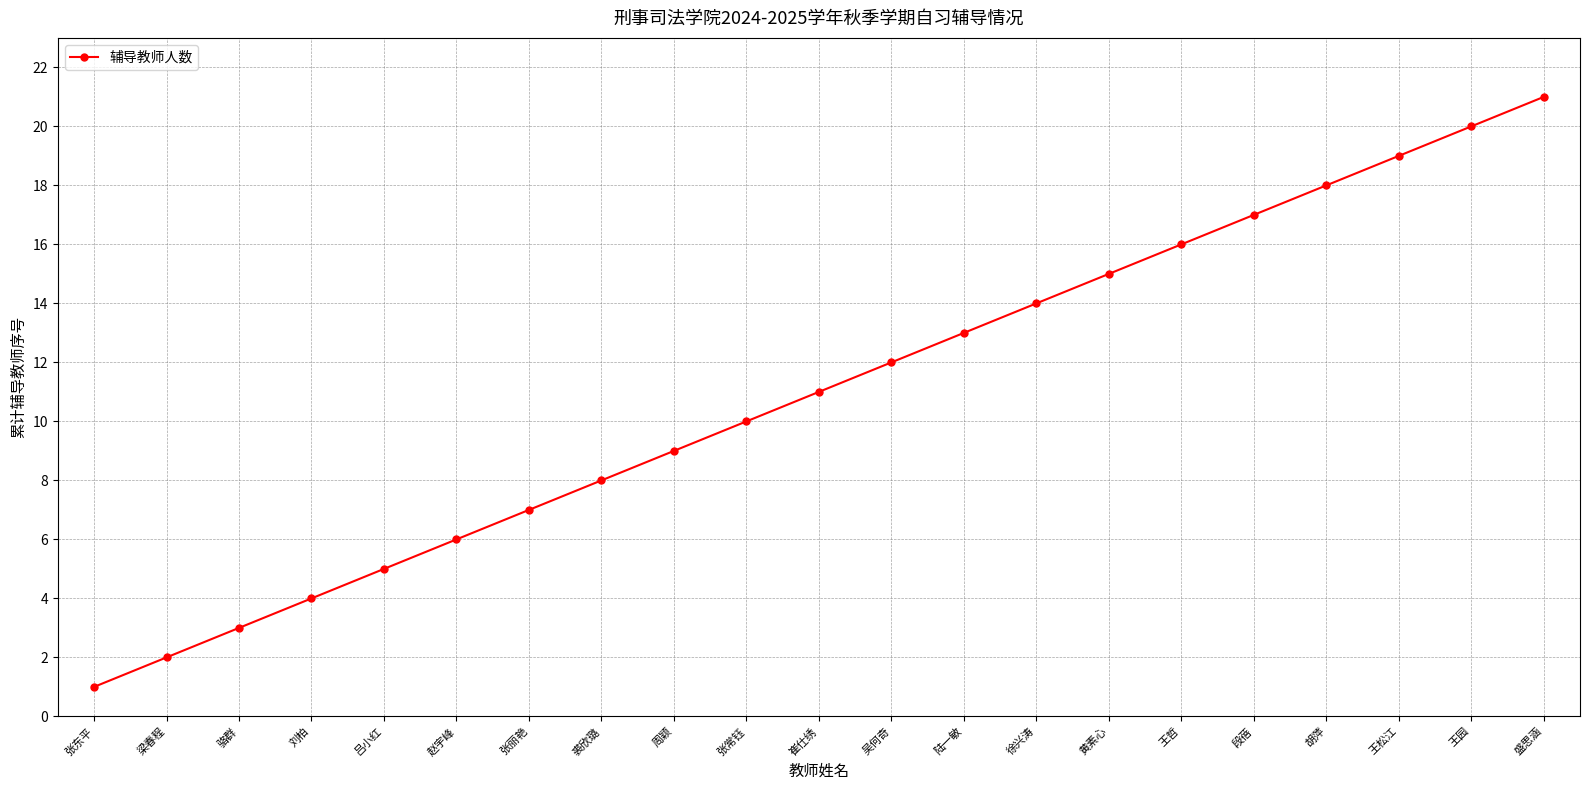

Reading right to left, extract all data points from this chart.

21	20	19	18	17	16	15	14	13	12	11	10	9	8	7	6	5	4	3	2	1